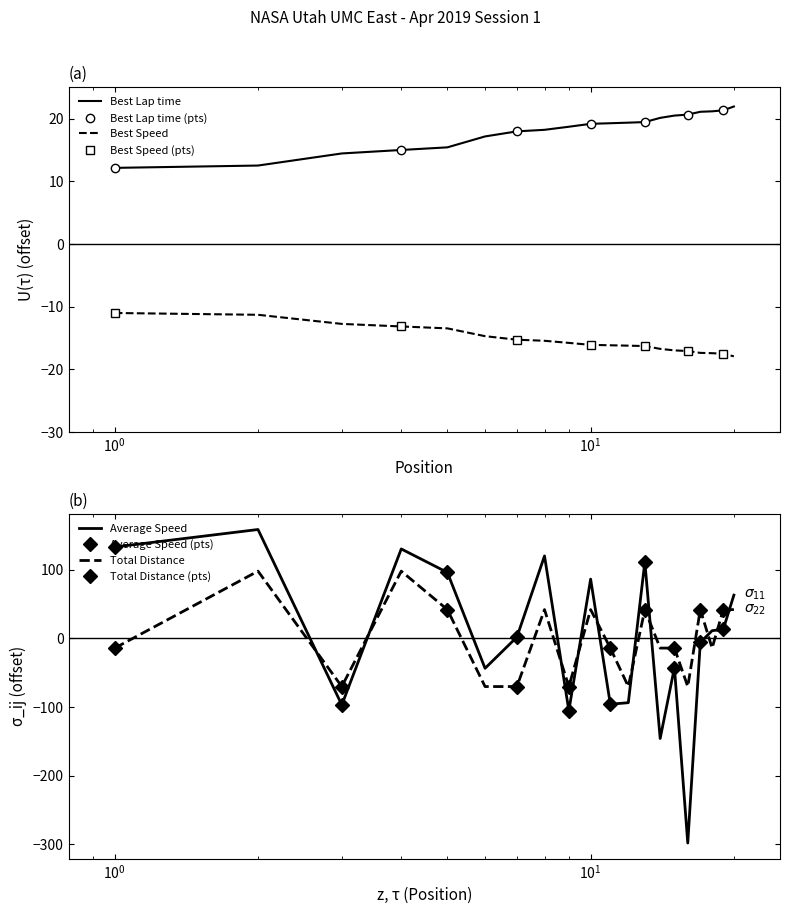

Reading left to right, transcribe all the data shown in this chart.

Best Lap time: 12.2	12.5	14.5	15.0	15.4	17.2	18.0	18.2	18.7	19.2	19.3	19.4	19.5	20.1	20.5	20.7	21.1	21.2	21.3	21.9
Average Speed: 133.3	158.7	-96.8	130.4	96.2	-43.5	2.0	120.3	-105.2	86.4	-95.8	-93.6	111.6	-145.7	-42.5	-298.0	-5.7	11.3	13.4	63.1
Best Speed: -11.0	-11.3	-12.7	-13.1	-13.4	-14.7	-15.3	-15.4	-15.8	-16.1	-16.1	-16.2	-16.3	-16.7	-17.0	-17.1	-17.4	-17.4	-17.5	-17.9
Total Distance: -14.0	98.1	-70.1	98.1	42.0	-70.1	-70.1	42.0	-70.1	42.0	-14.0	-70.1	42.0	-14.0	-14.0	-70.1	42.0	-14.0	42.0	42.0